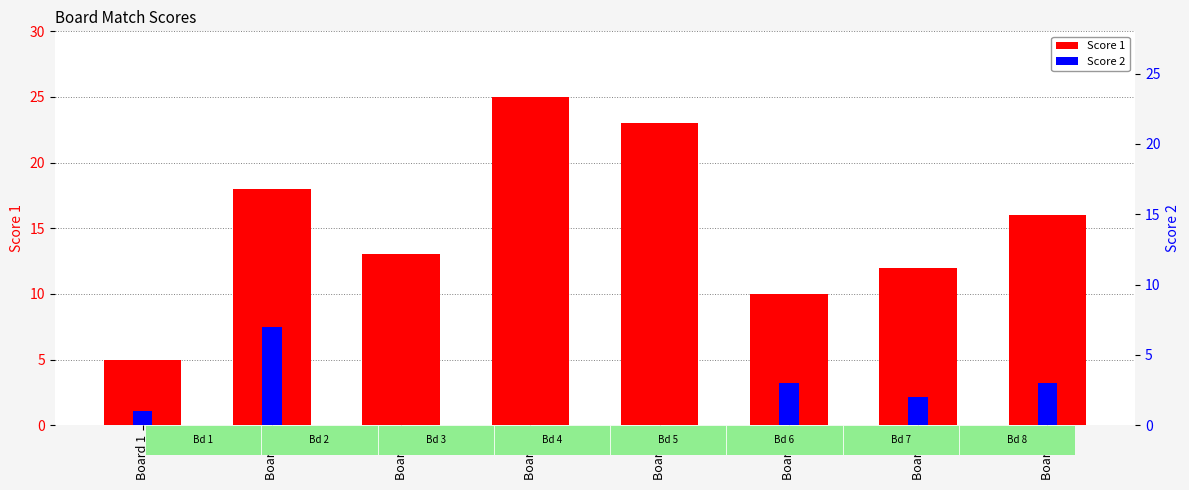

Reading right to left, what are all the values shown in this chart?

Score 1: 16	12	10	23	25	13	18	5
Score 2: 3	2	3	0	0	0	7	1